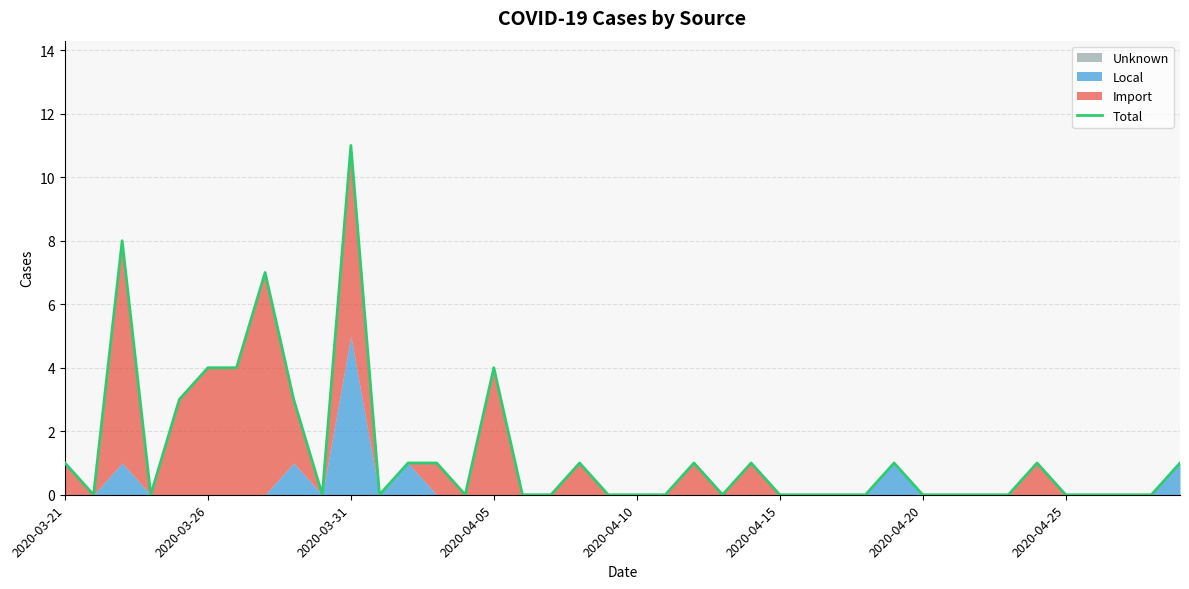

Reading left to right, extract all data points from this chart.

1	0	8	0	3	4	4	7	3	0	11	0	1	1	0	4	0	0	1	0	0	0	1	0	1	0	0	0	0	1	0	0	0	0	1	0	0	0	0	1